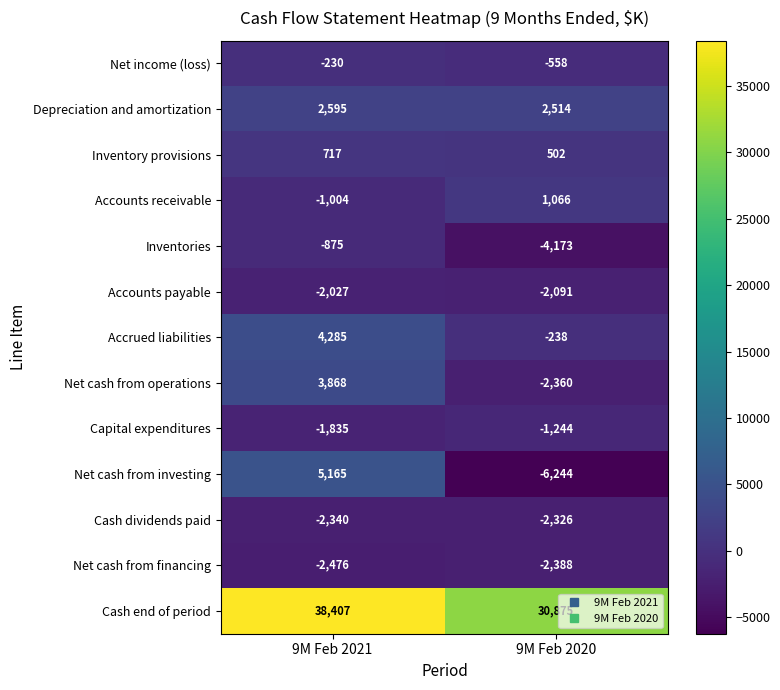

Which series has the largest total across all categories?

Cash end of period